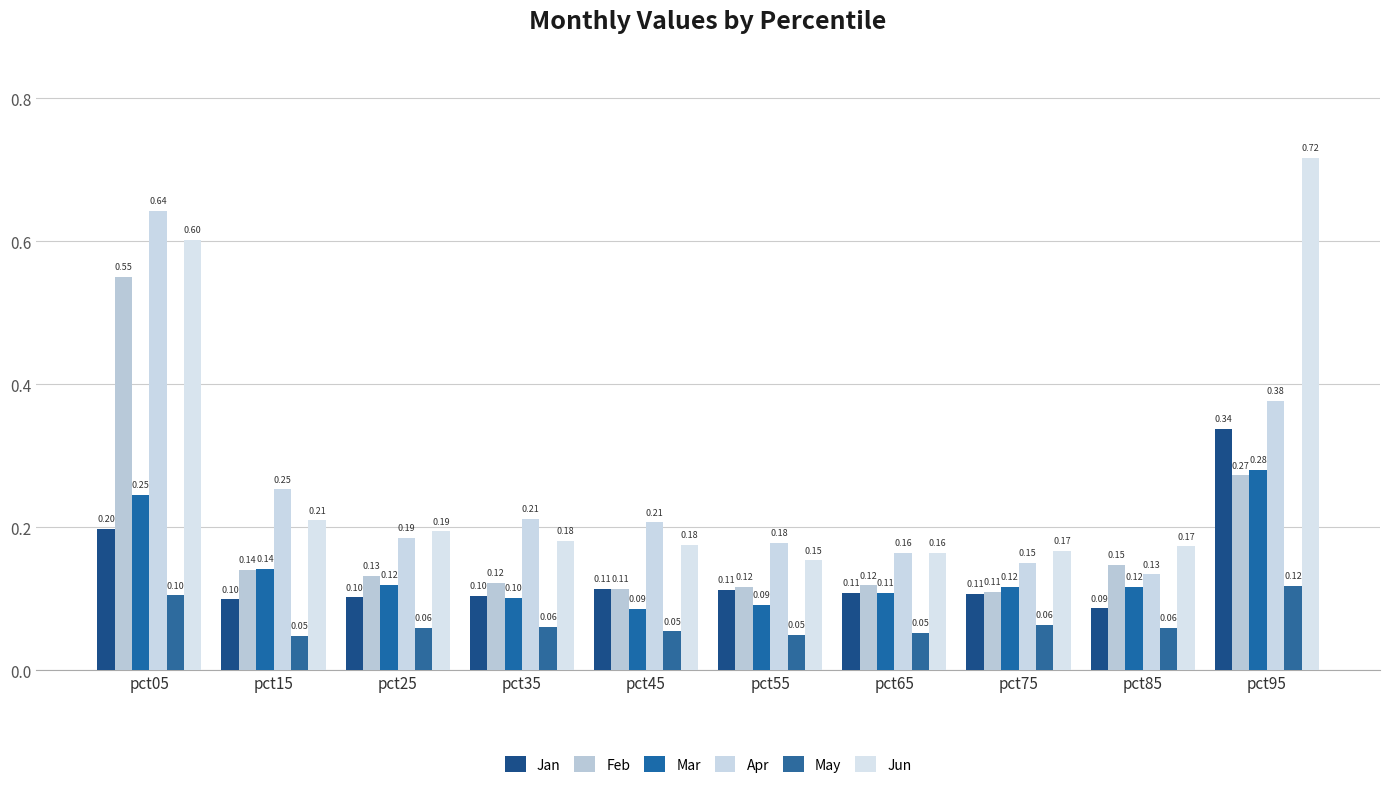

What is the difference between the second highest and second lowest values in the May series?

0.1